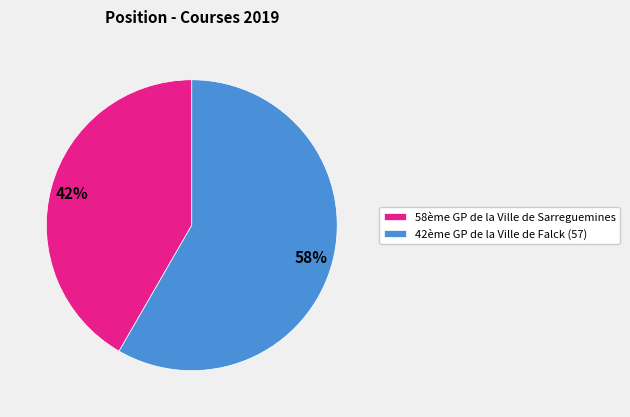

Rank the categories by value from lowest to highest.

58ème GP de la Ville de Sarreguemines, 42ème GP de la Ville de Falck (57)